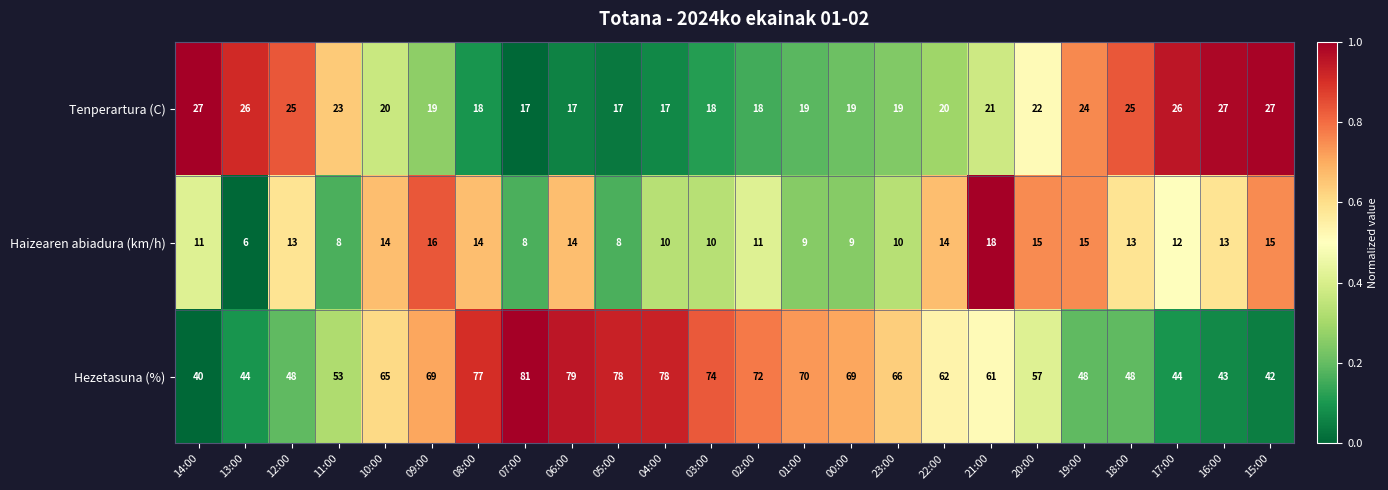

Where is Tenperartura (C) nearest to the value 22?

20:00